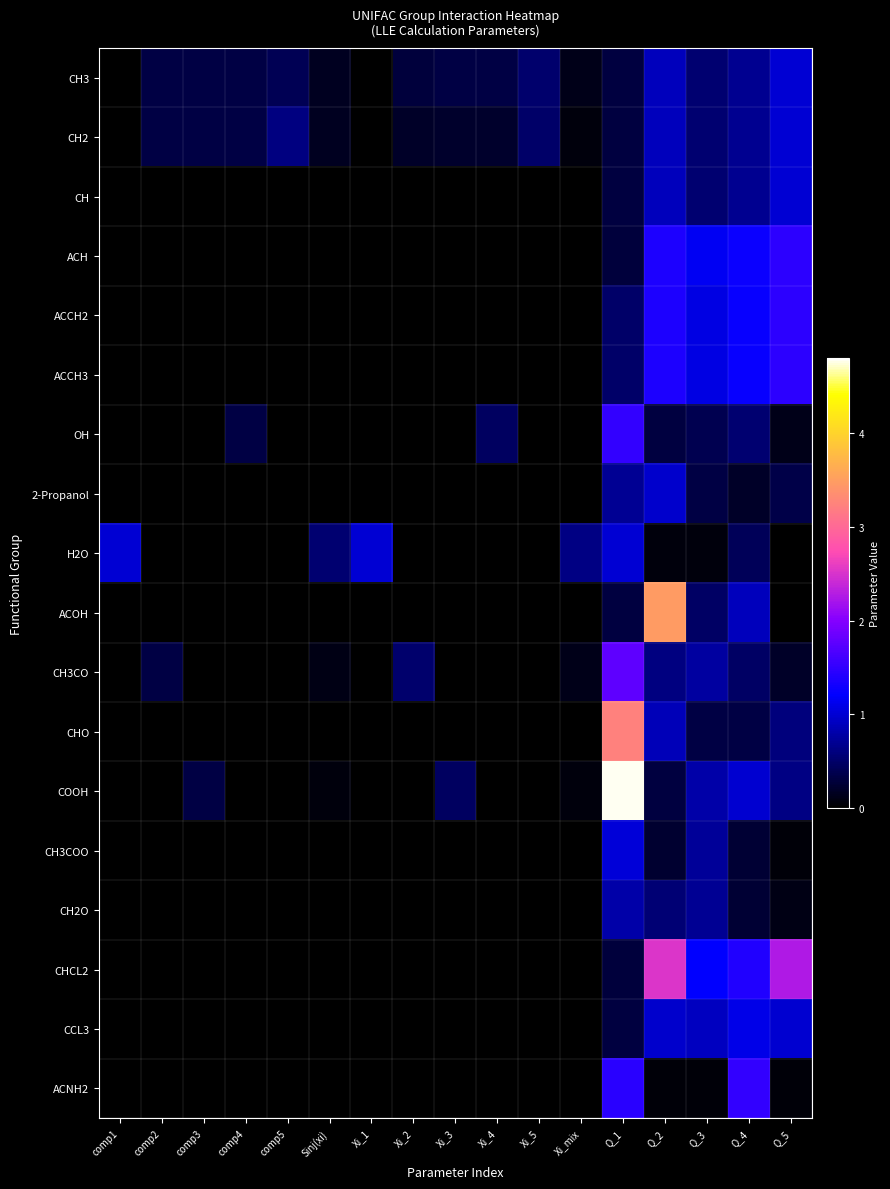

Between Q_4 and Q_3, which is larger?

Q_4